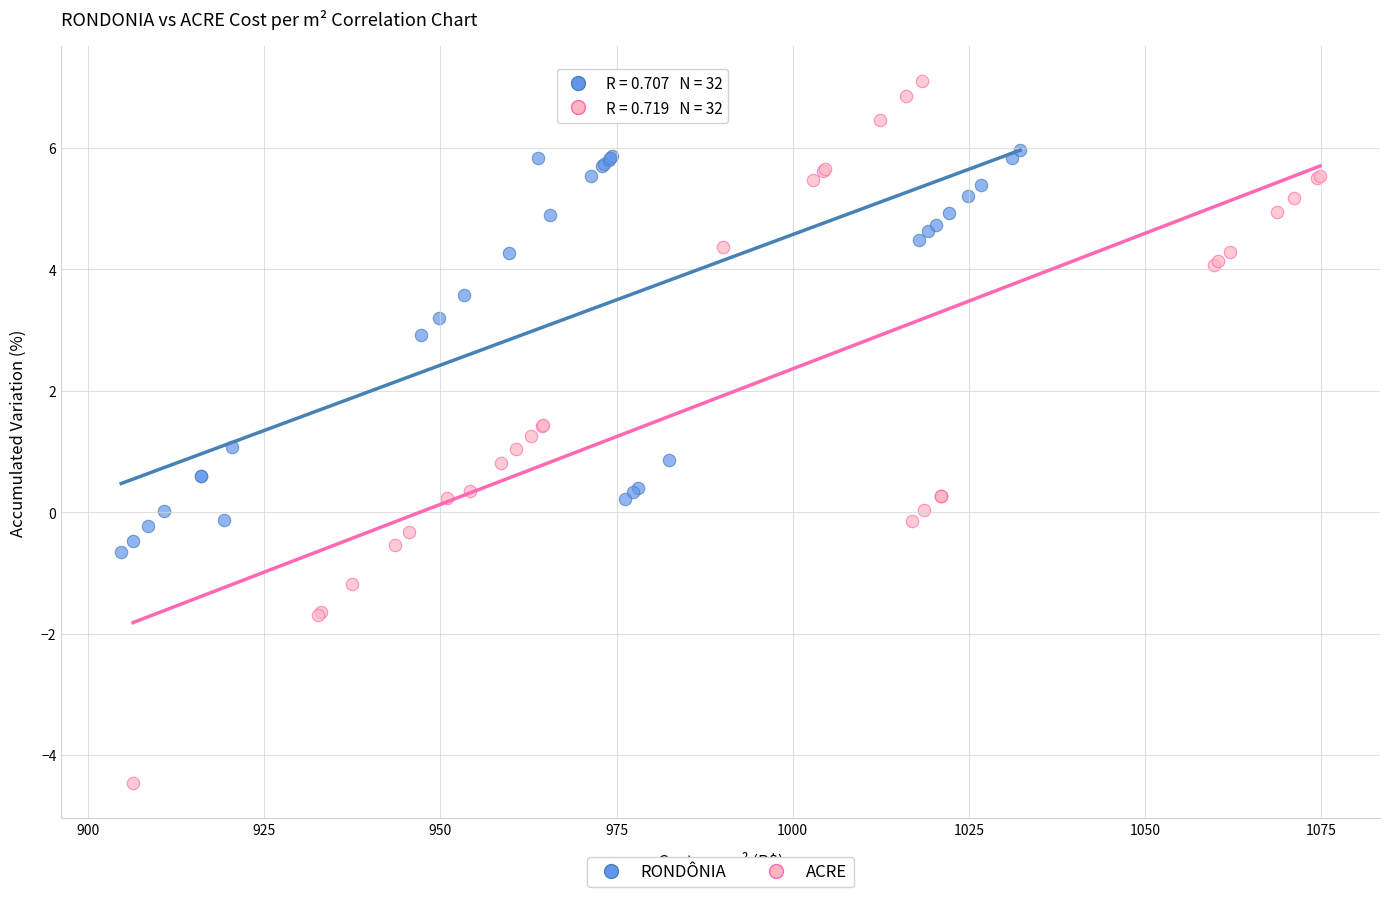

Which series contains the highest Y value?

ACRE